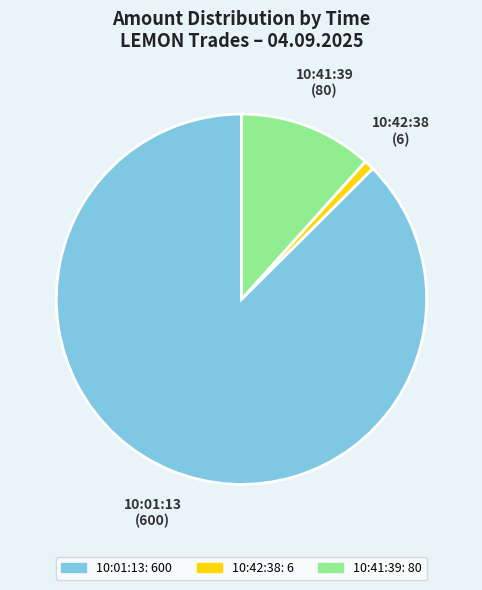

Rank the categories by value from lowest to highest.

10:42:38, 10:41:39, 10:01:13